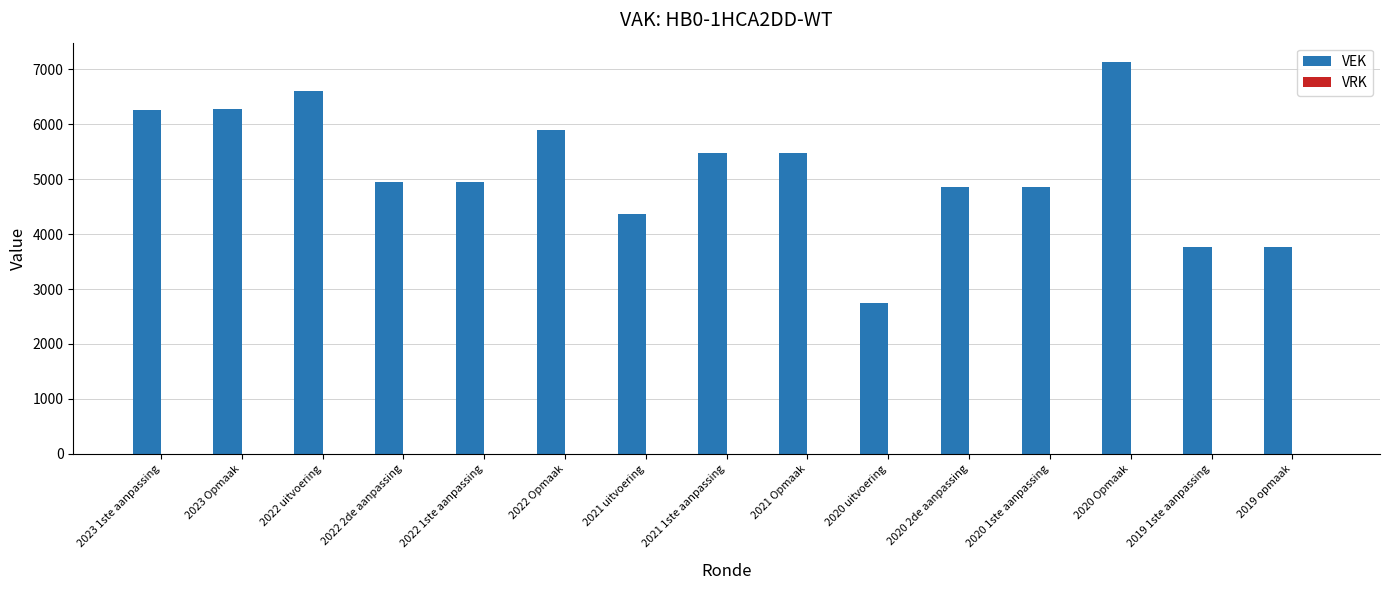

How many data points does each series have?

15